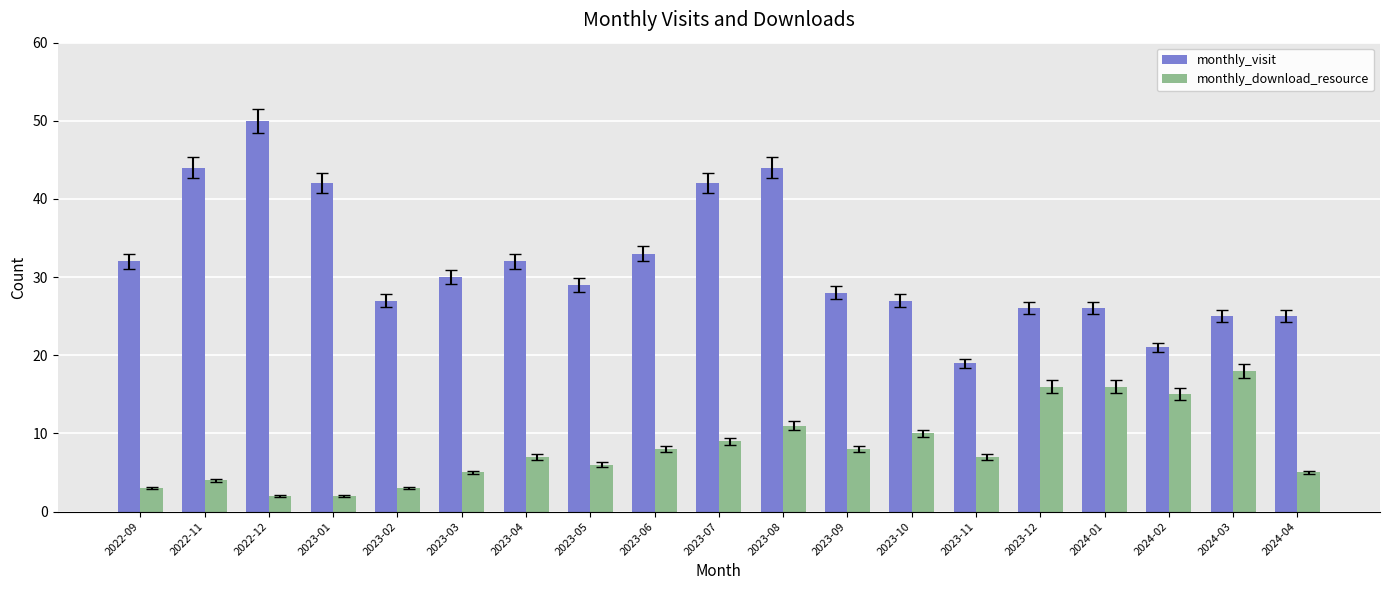

How many data points does each series have?

19